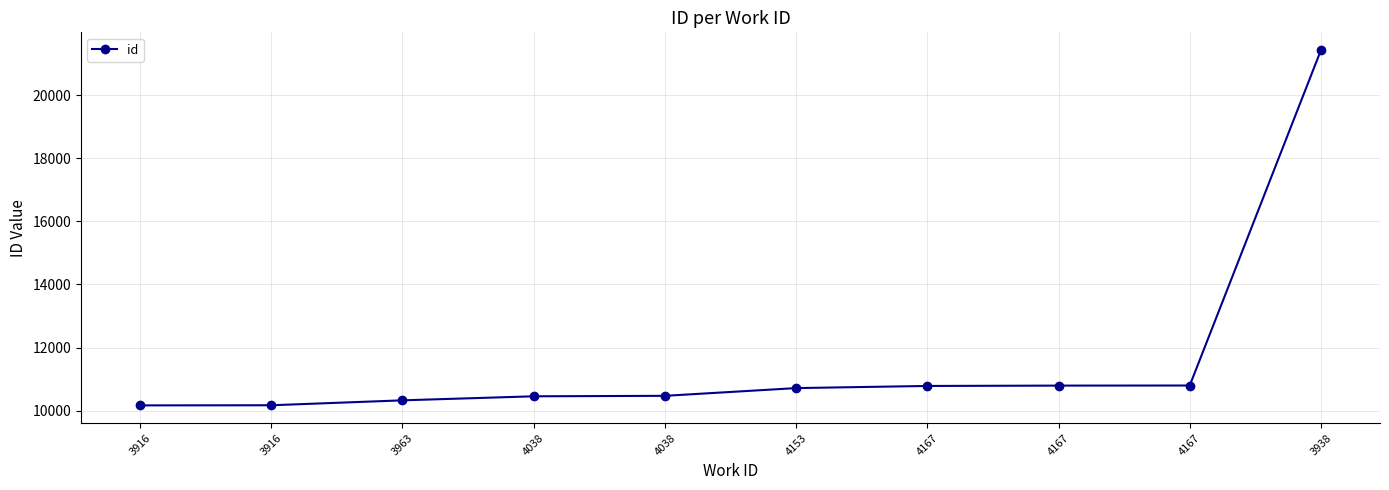

How many lines are shown in the chart?

1